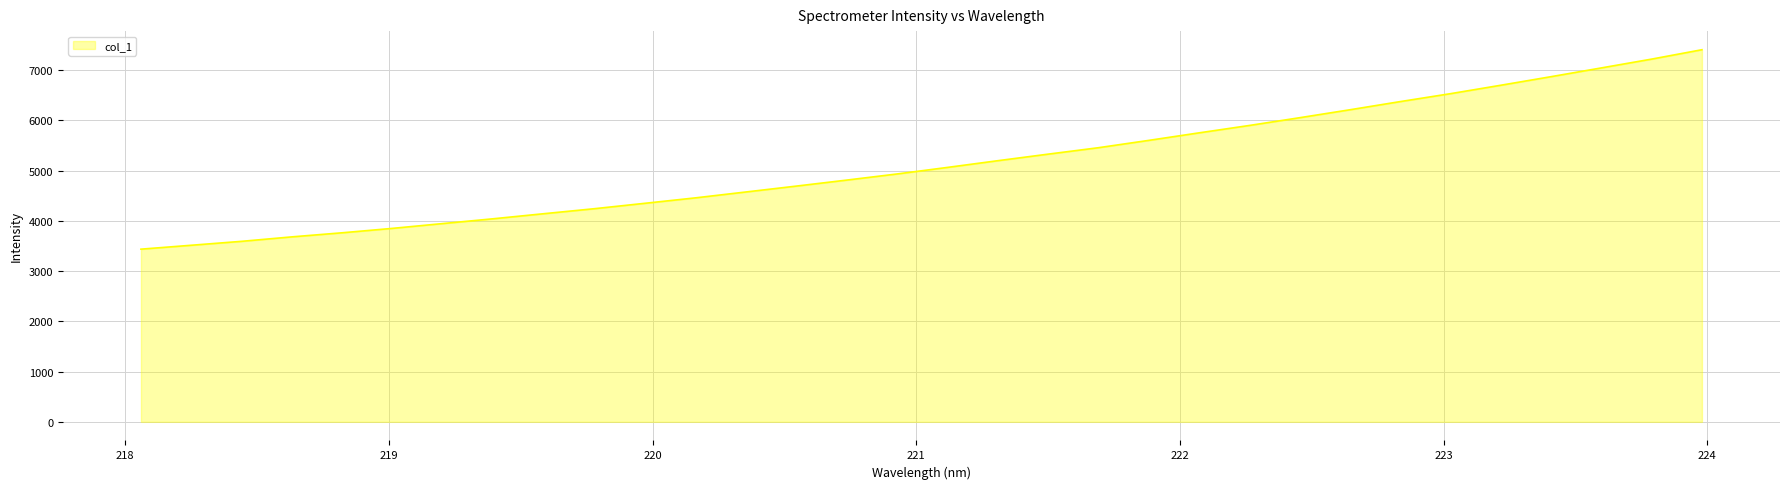

Count the number of data series in this chart.

1